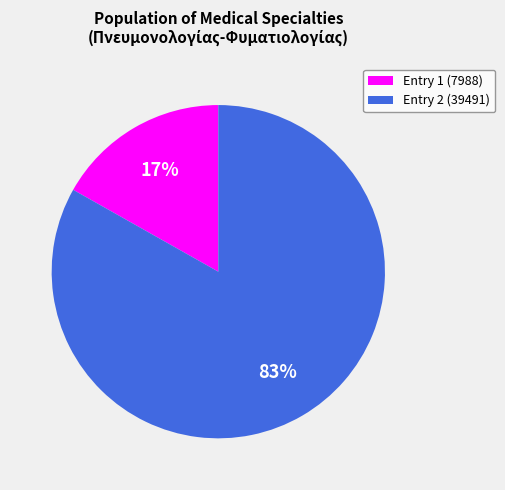

To the nearest percent, what portion does Entry 1 (7988) represent?

17%